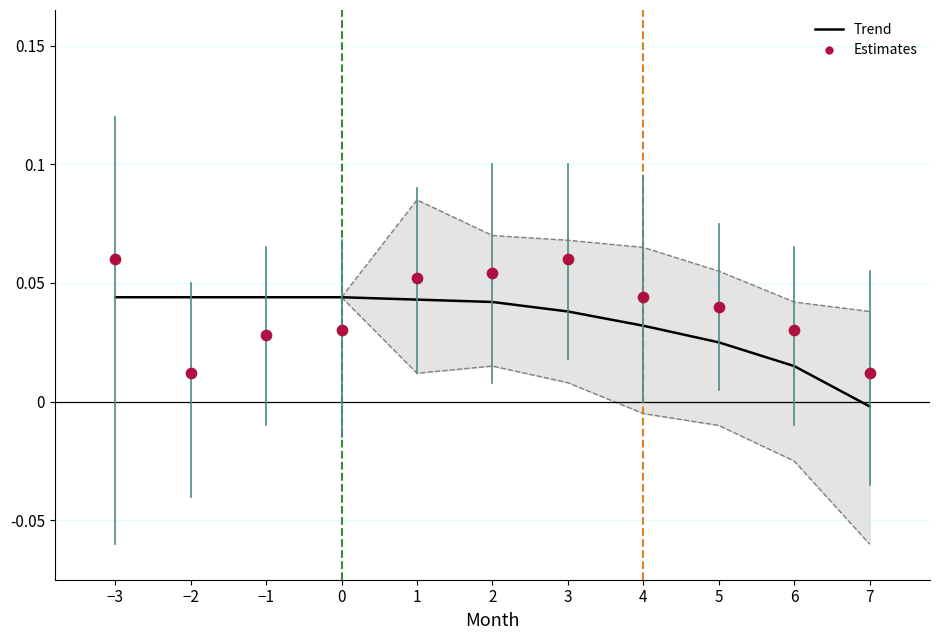

What are all the series names shown in the legend?

Trend, Estimates